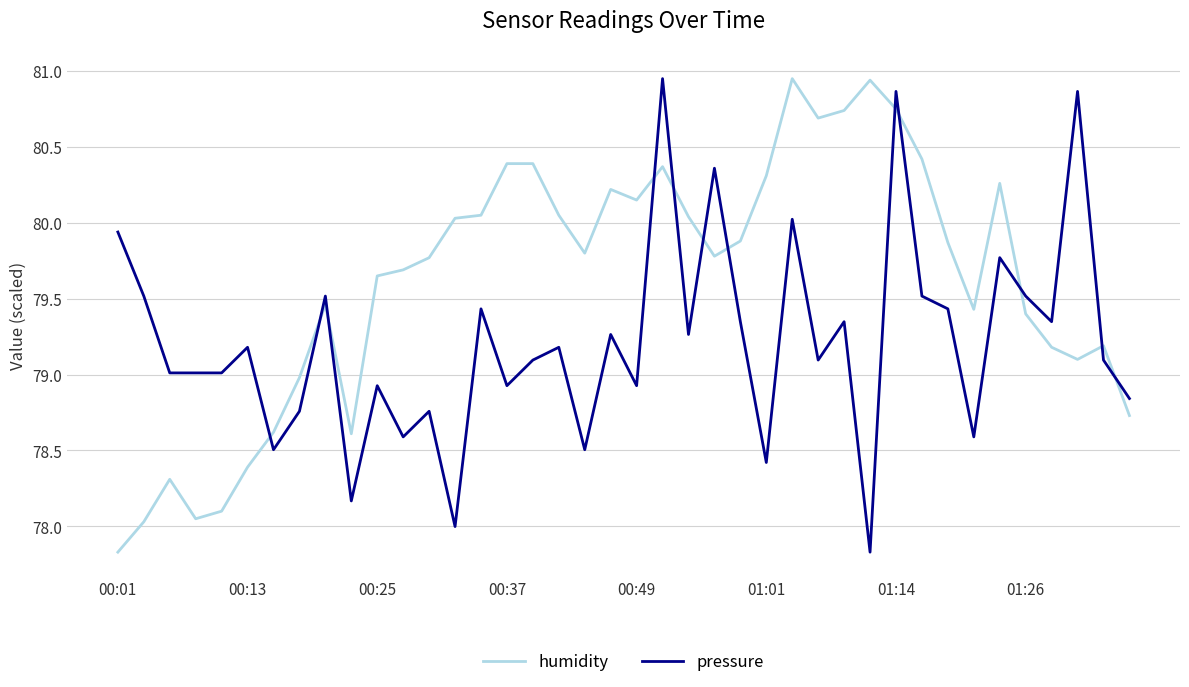

List the series in order of their overall mean, lowest first.

pressure, humidity